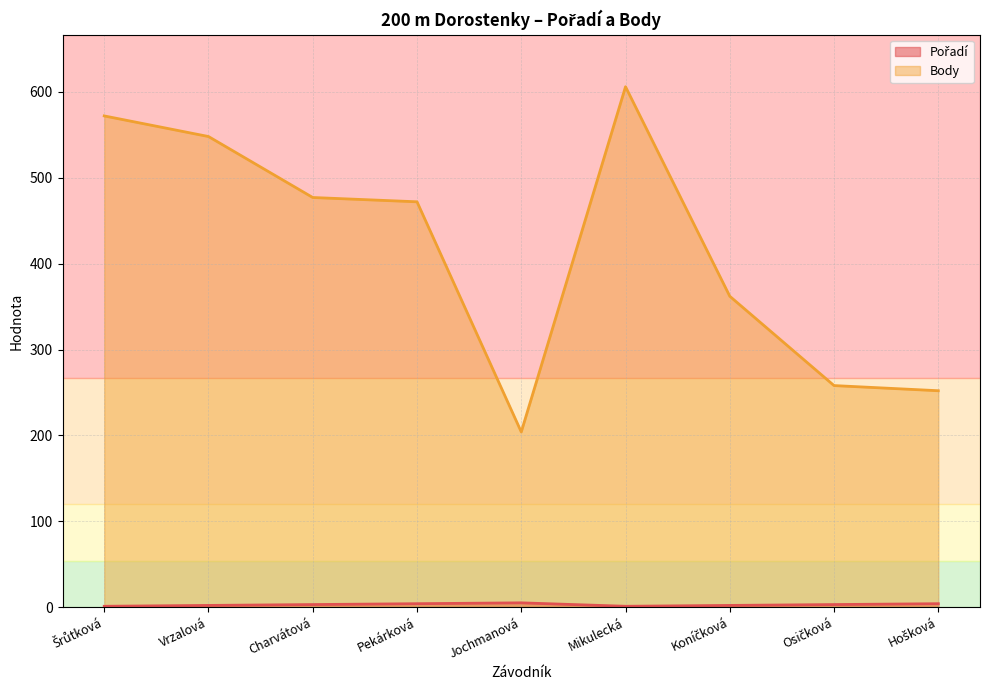

Reading left to right, list all the values displayed in this chart.

Pořadí: Šrůtková=1	Vrzalová=2	Charvátová=3	Pekárková=4	Jochmanová=5	Mikulecká=1	Koníčková=2	Osičková=3	Hošková=4
Body: Šrůtková=572	Vrzalová=548	Charvátová=477	Pekárková=472	Jochmanová=204	Mikulecká=606	Koníčková=362	Osičková=258	Hošková=252